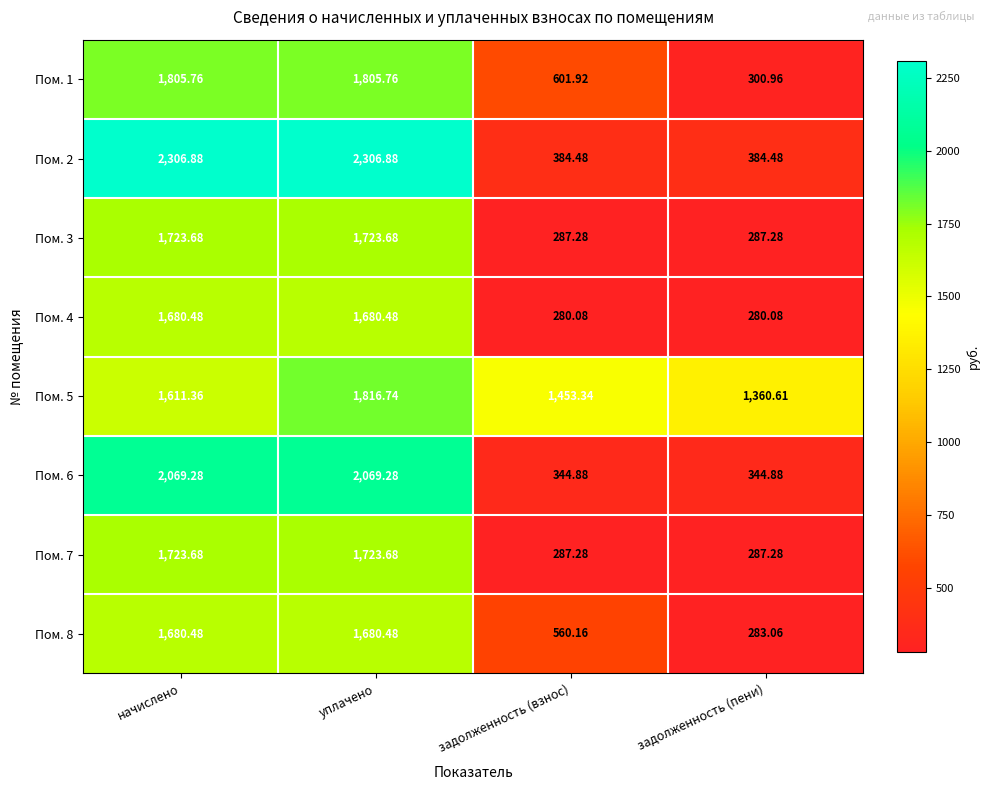

At which label does Пом. 2 first exceed 2306?

начислено